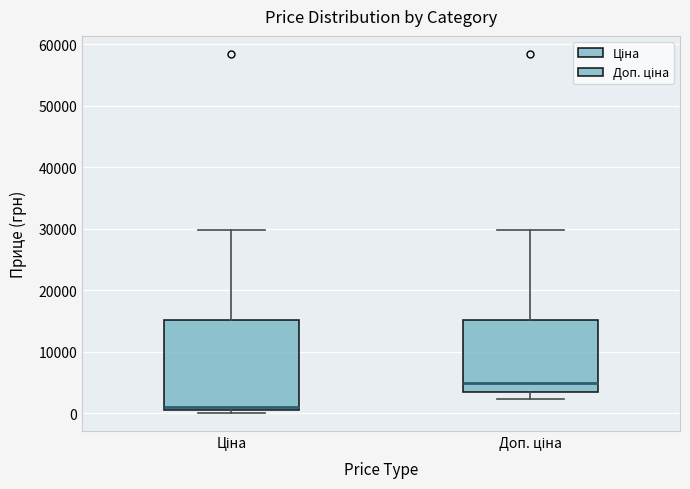

Reading left to right, transcribe this box plot: for each box, give where its median line is, the range the box spans, and where its two whiskers end, as read against the y-axis. The values are not printed on the chart, so give them approximately, as read against the axis.

Ціна: median 1000 (just above the box's lower edge), box 1000 to 15000, whiskers 0 to 30000
Доп. ціна: median 5000, box 3000 to 15000, whiskers 2000 to 30000